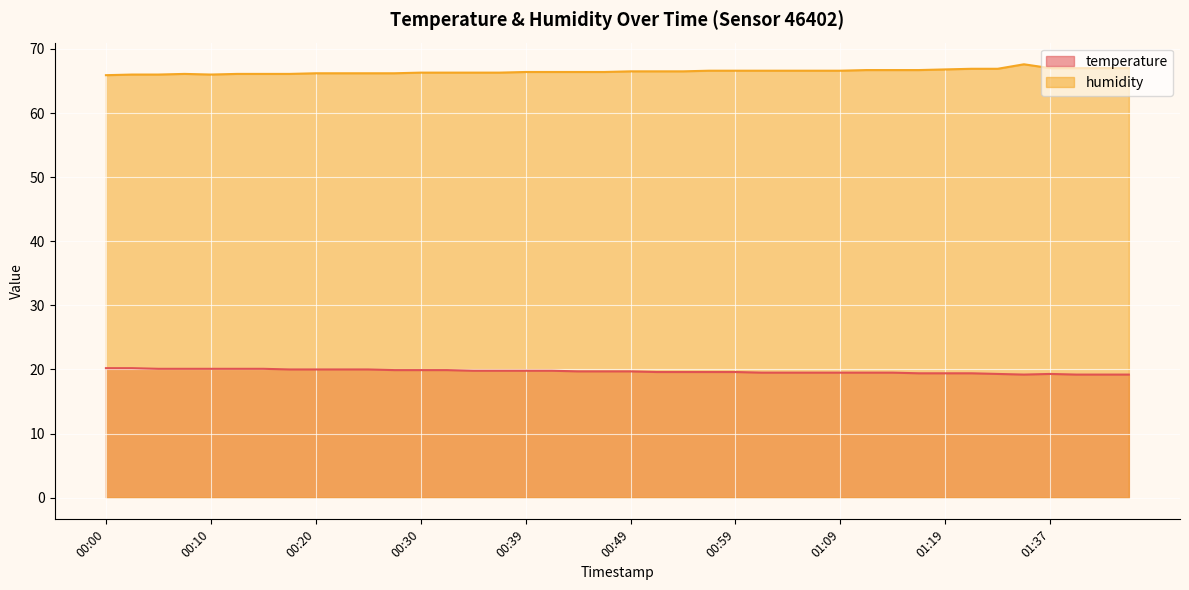

What is the label of the 33rd point from the right?

00:17